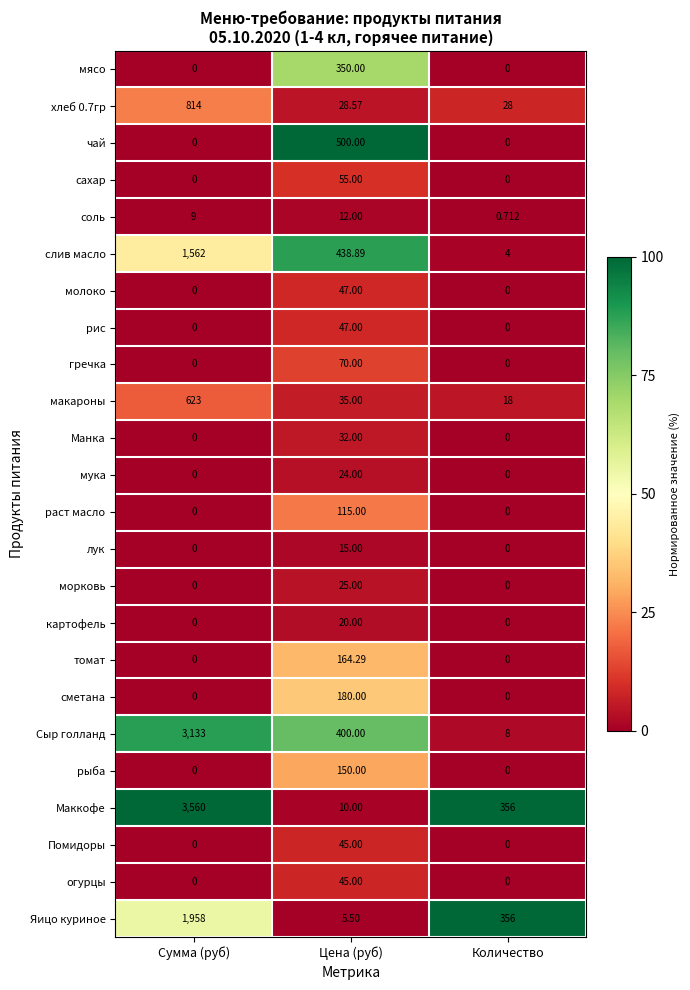

What is the total value across all series at Сумма (руб)?

11659.0